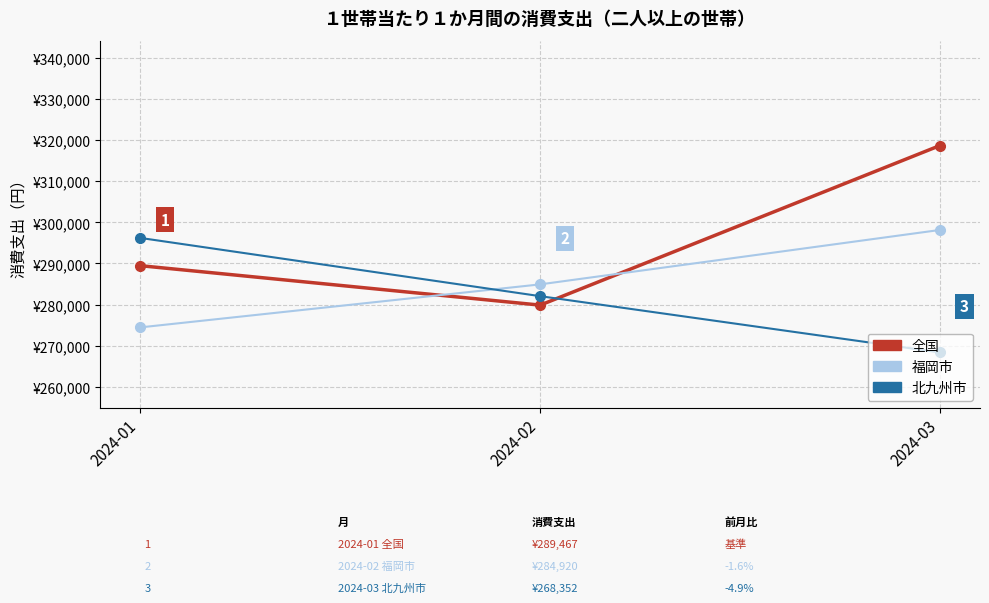

Reading left to right, extract all data points from this chart.

全国: 289467	279868	318713
福岡市: 274451	284920	298167
北九州市: 296219	282047	268352